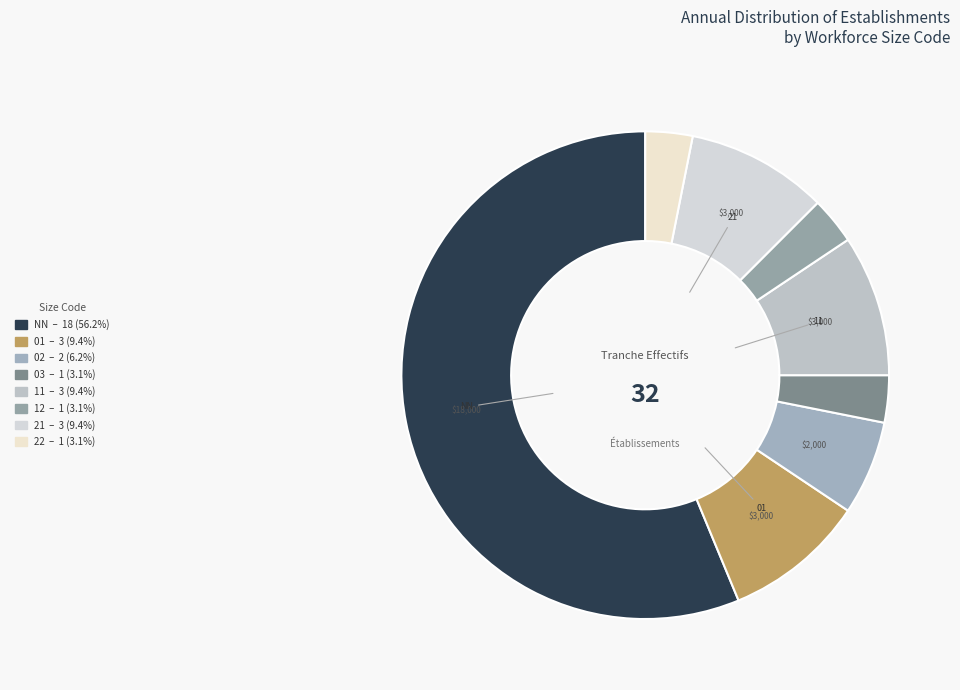

True or false: 22 accounts for 3% of the total.

True